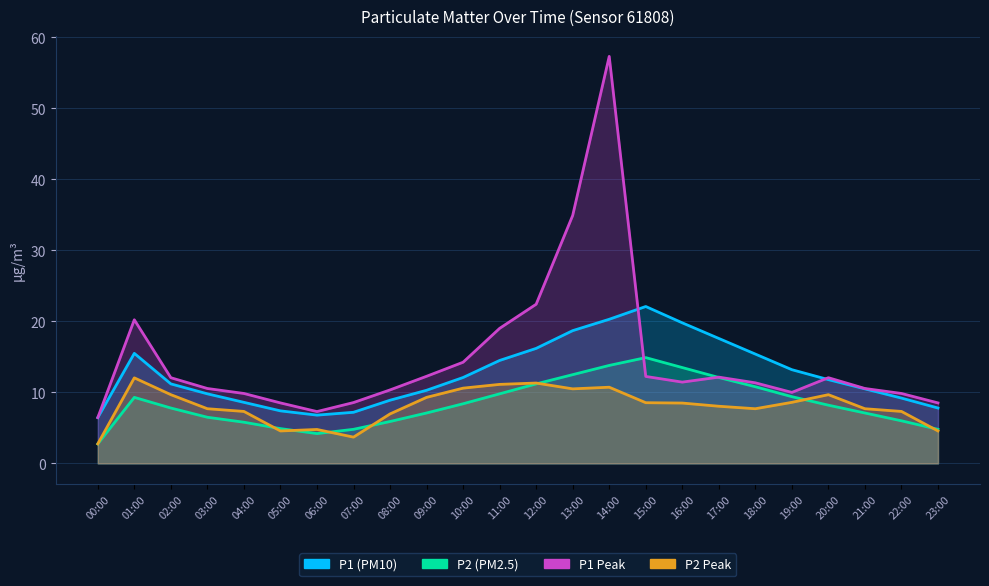

The P2 series shows 2.2 at 20:00. True or false?

False